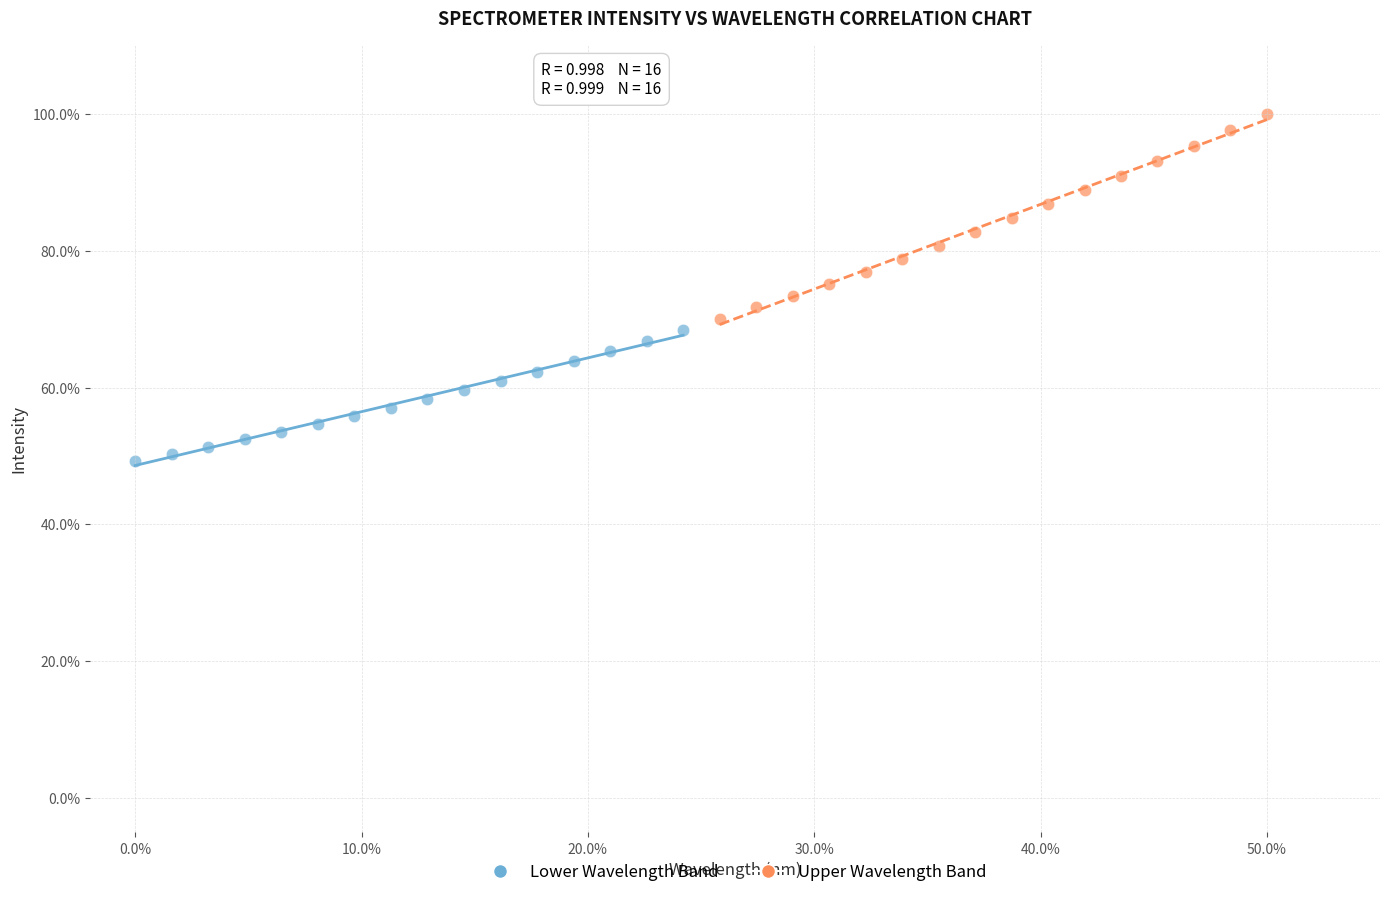

Which series has the widest spread of Y values?

Upper Wavelength Band